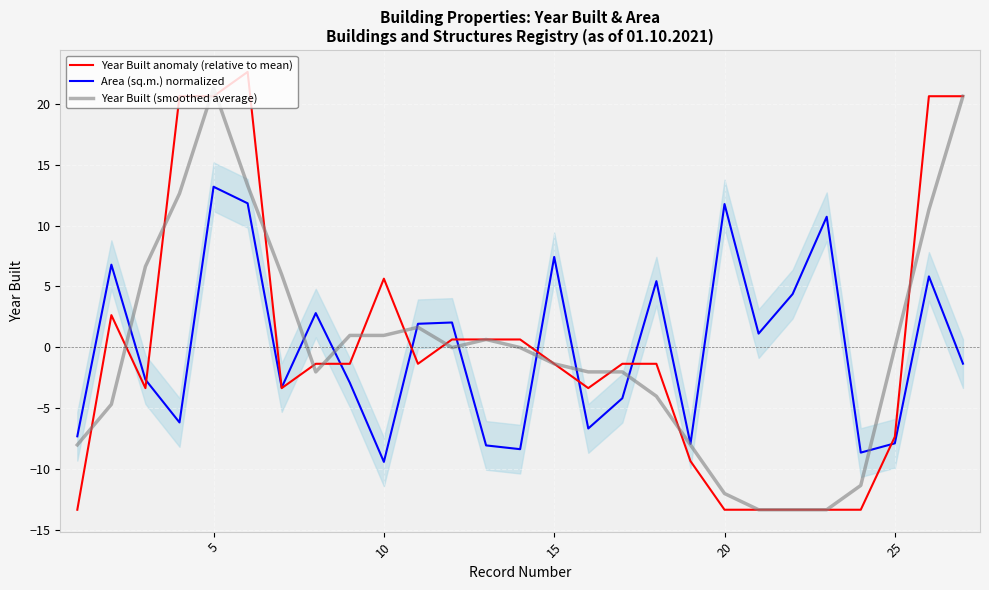

Is the value of Area (sq.m.) normalized at 18 greater than the value of Year Built anomaly (relative to mean) at 20?

No